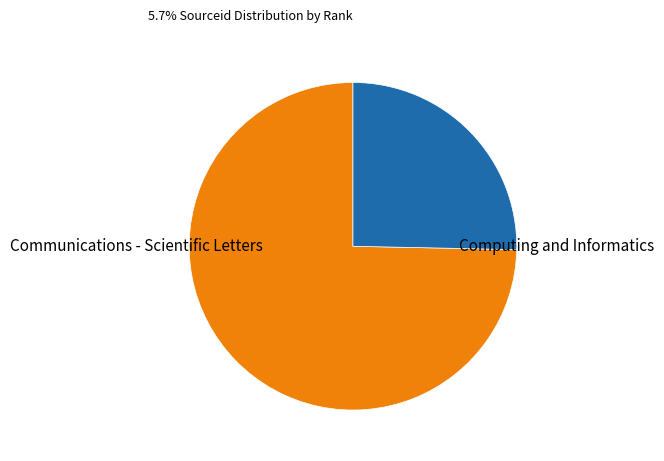

Is there any slice that represents more than half of the pie?

Yes